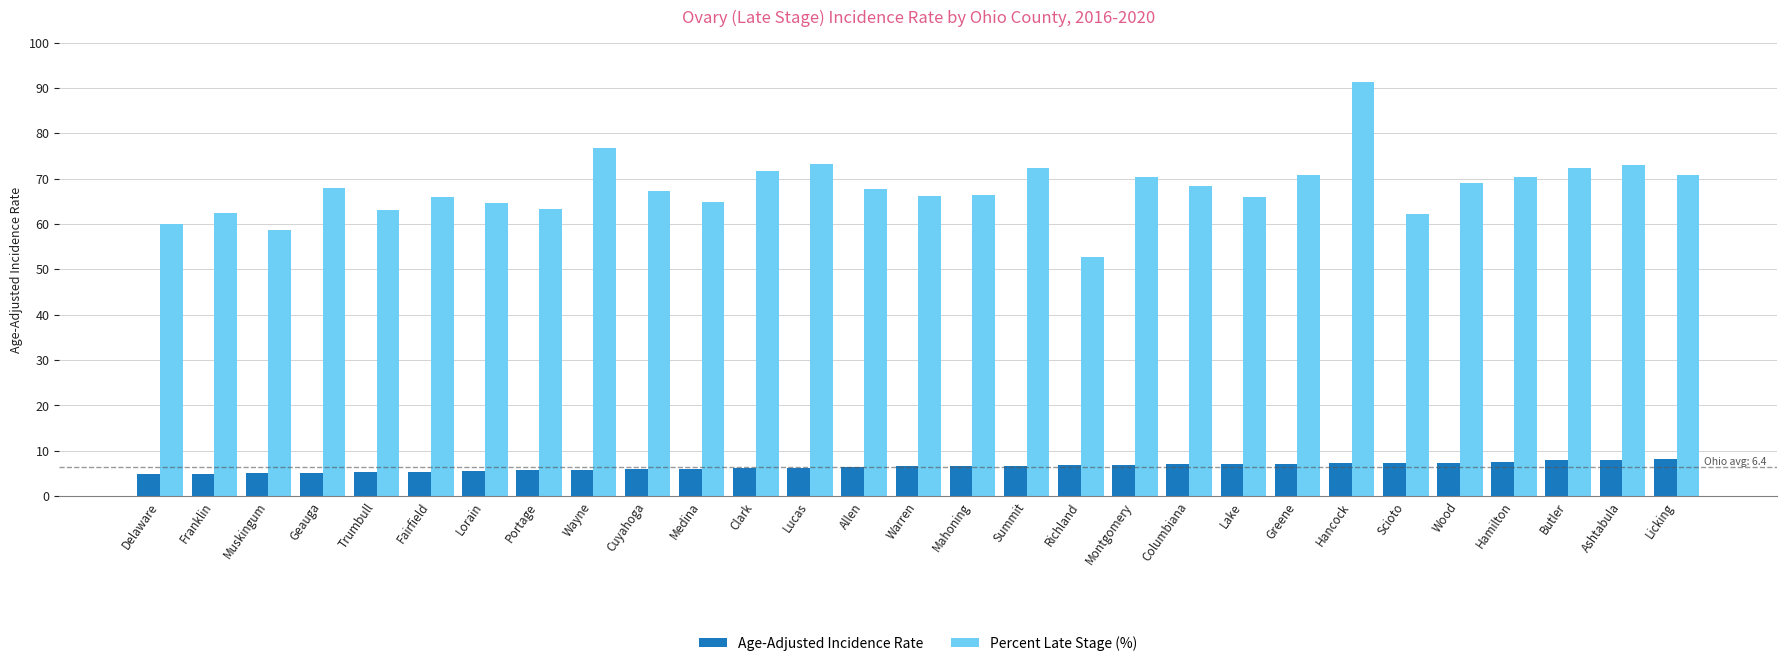

The value of Percent Late Stage (%) at Warren is 102.2. True or false?

False